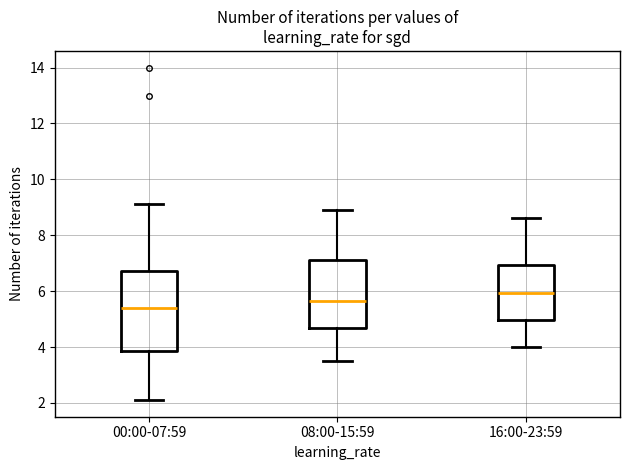

Comparing the boxes themselves (not the whiskers), which one is the tallest?

00:00-07:59